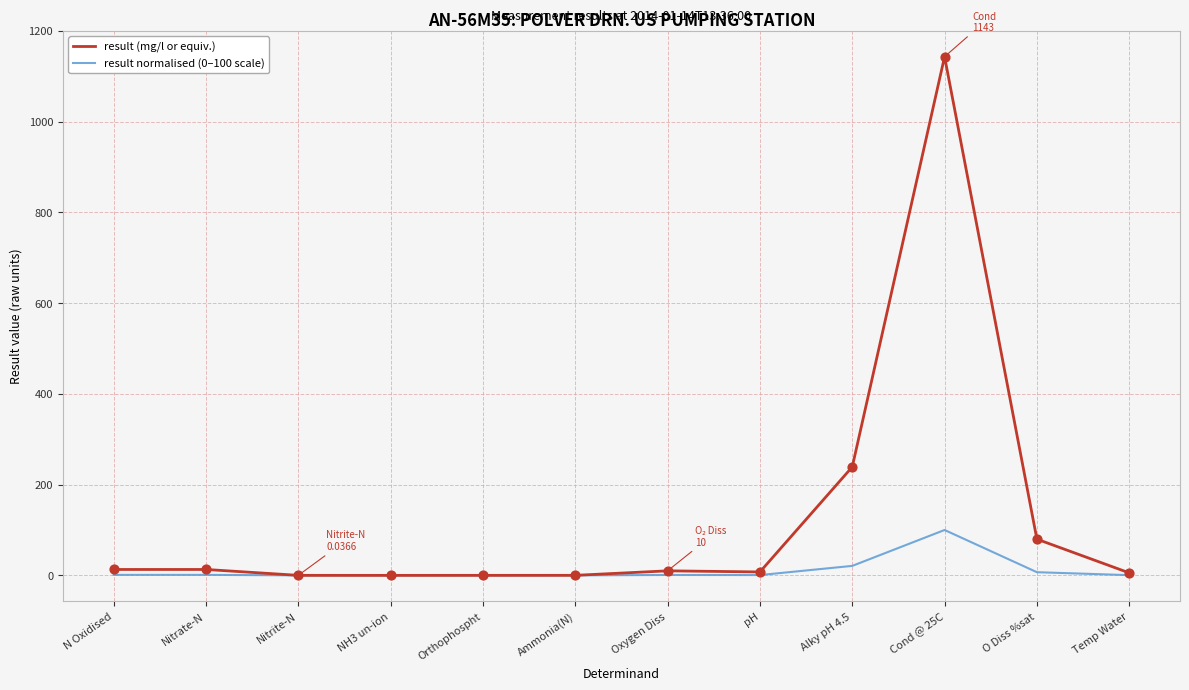

Which series changed the most between Cond @ 25C and Temp Water?

result (mg/l or equiv.)